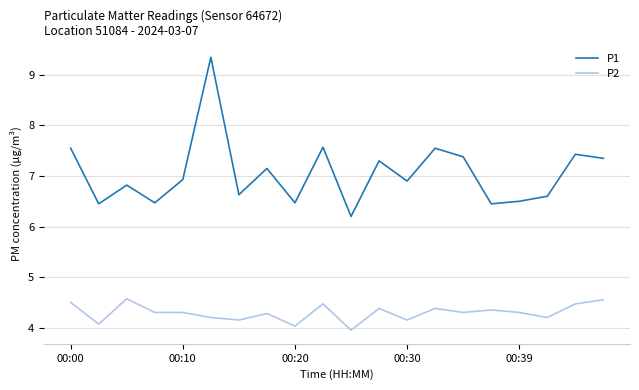

What is the smallest value displayed?

4.0